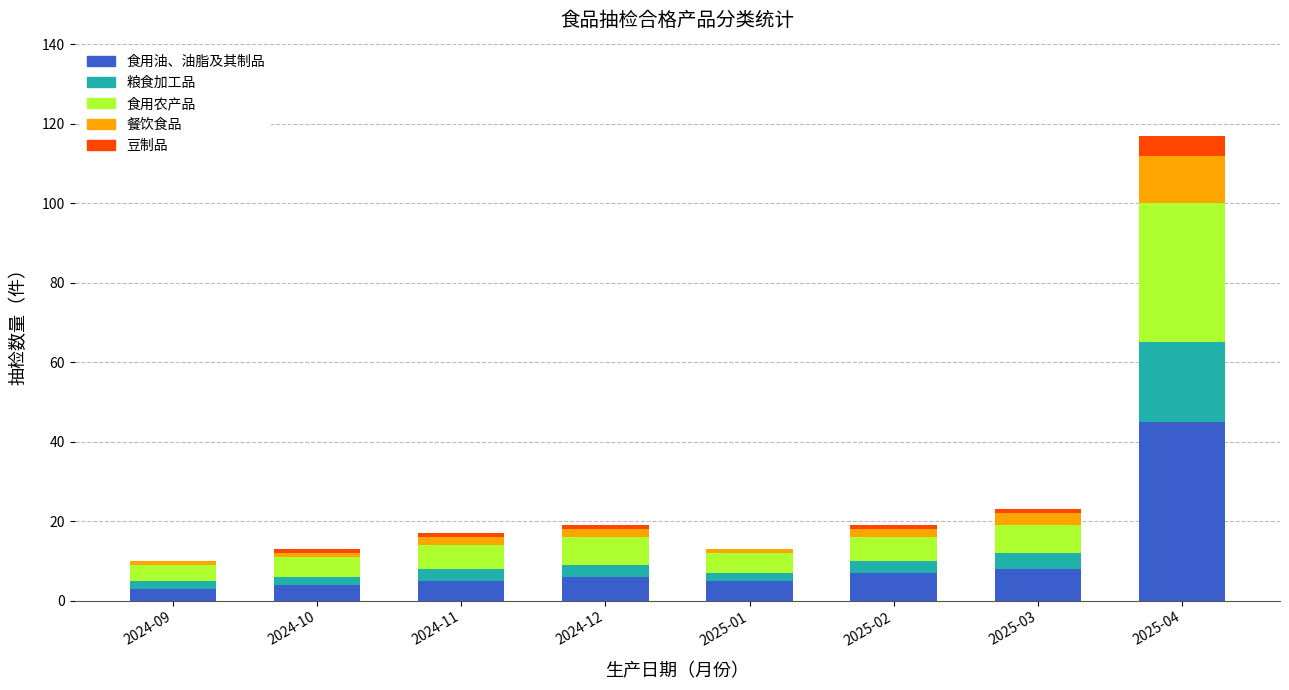

Is it true that 食用油、油脂及其制品 equals 3 at 2024-09?

True